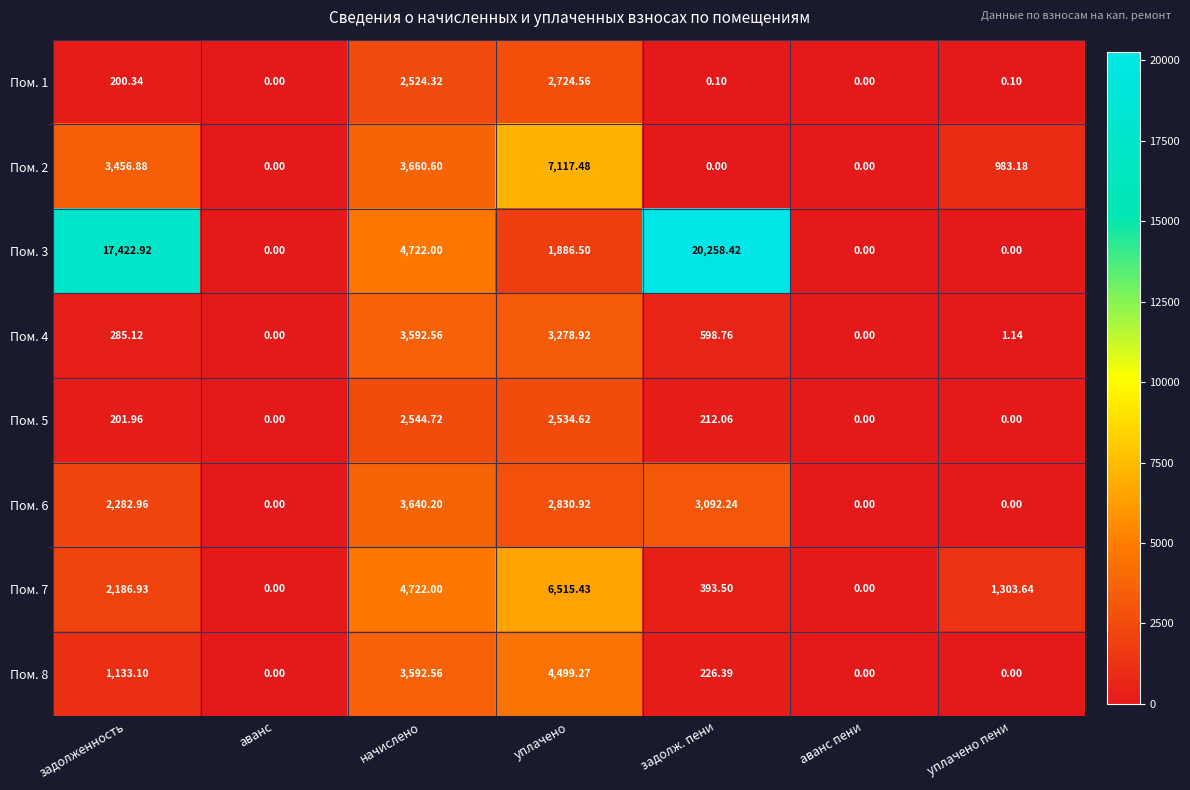

How many distinct data groups are displayed?

8